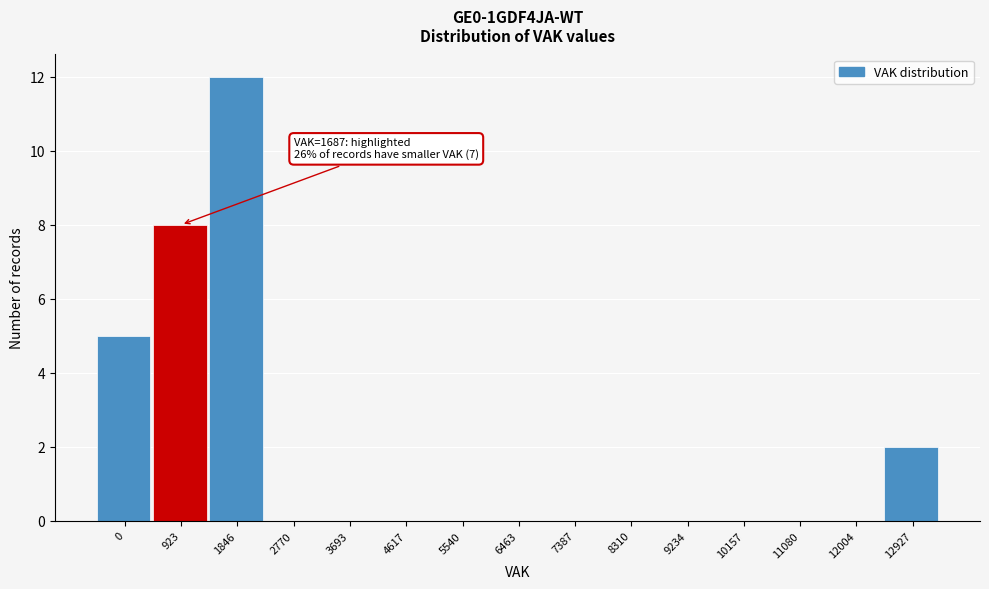

Reading left to right, extract all data points from this chart.

0=5	923=8	1846=12	2770=0	3693=0	4617=0	5540=0	6463=0	7387=0	8310=0	9234=0	10157=0	11080=0	12004=0	12927=2